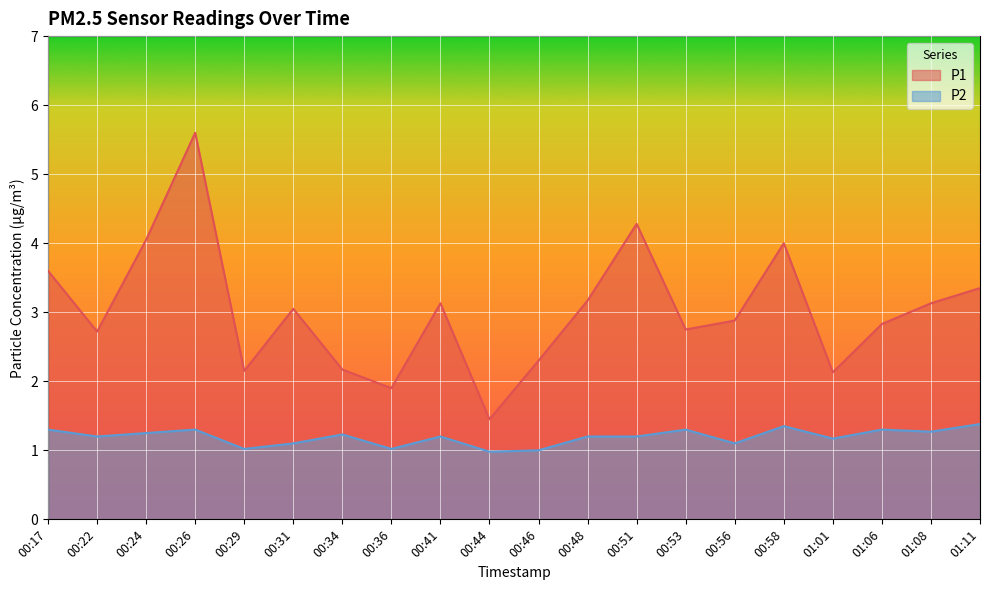

Reading left to right, transcribe all the data shown in this chart.

P1: 00:17=3.6	00:22=2.7	00:24=4.0	00:26=5.6	00:29=2.1	00:31=3.0	00:34=2.2	00:36=1.9	00:41=3.1	00:44=1.4	00:46=2.3	00:48=3.2	00:51=4.3	00:53=2.8	00:56=2.9	00:58=4.0	01:01=2.1	01:06=2.8	01:08=3.1	01:11=3.4
P2: 00:17=1.3	00:22=1.2	00:24=1.2	00:26=1.3	00:29=1.0	00:31=1.1	00:34=1.2	00:36=1.0	00:41=1.2	00:44=1.0	00:46=1.0	00:48=1.2	00:51=1.2	00:53=1.3	00:56=1.1	00:58=1.4	01:01=1.2	01:06=1.3	01:08=1.3	01:11=1.4